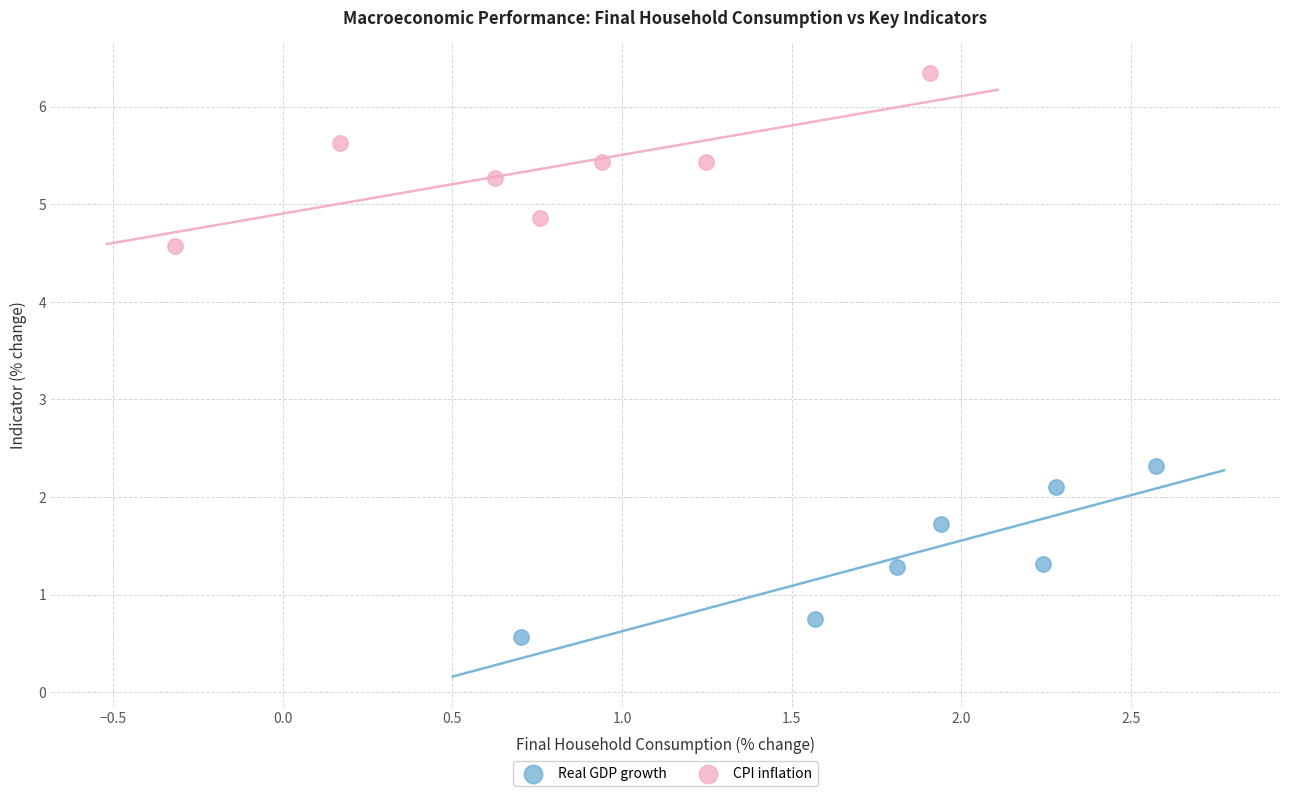

Which series reaches the minimum Y coordinate?

Real GDP growth